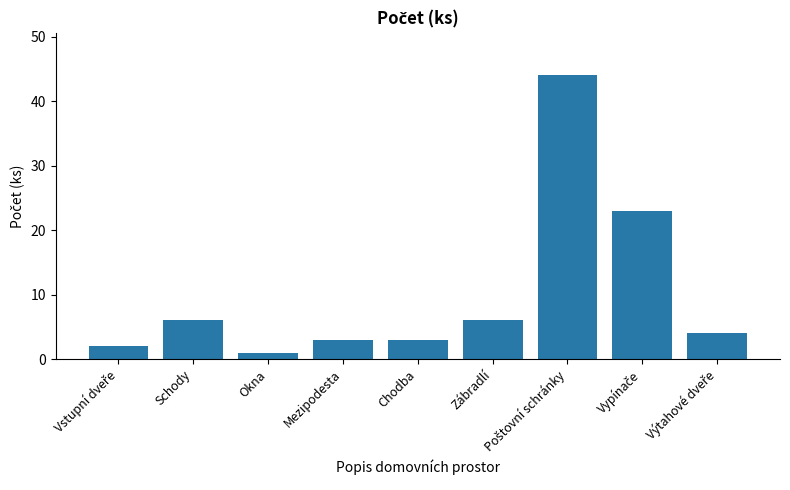

What is the average value?

10